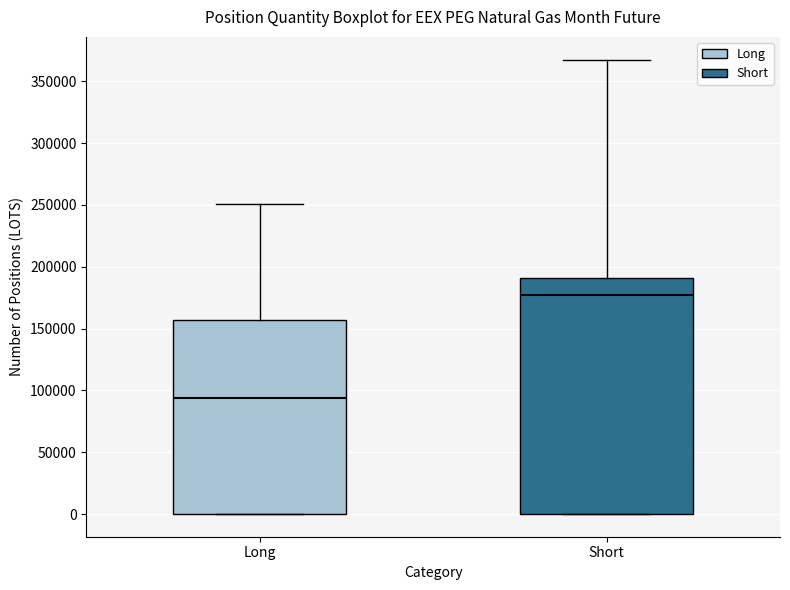

Reading left to right, transcribe this box plot: for each box, give where its median line is, the range the box spans, and where its two whiskers end, as read against the y-axis. The values are not printed on the chart, so give them approximately, as read against the axis.

Long: median 95000, box 0 to 155000, whiskers 0 to 250000
Short: median 175000, box 0 to 190000, whiskers 0 to 370000